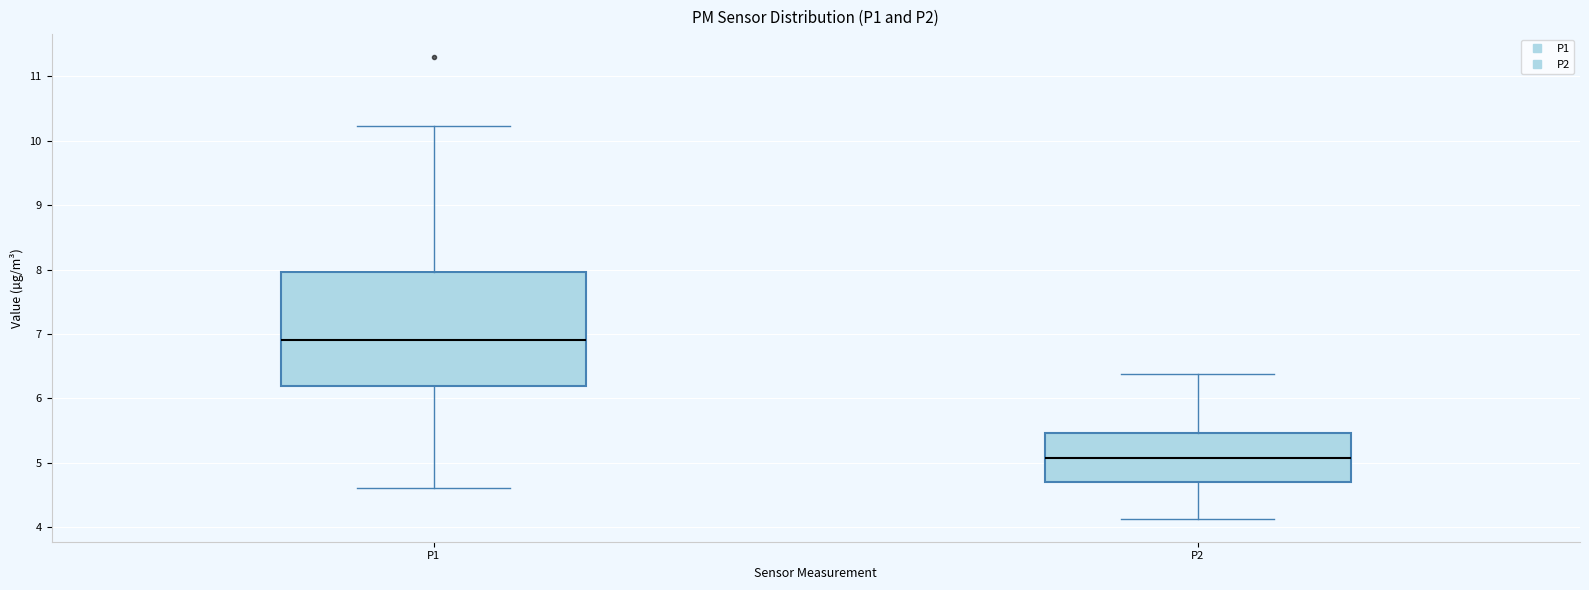

Reading left to right, read every box against the y-axis: the position of its median line, the range the box covers, and the ends of its whiskers. The values are not printed on the chart, so give them approximately, as read against the axis.

P1: median 6.9, box 6.2 to 8.0, whiskers 4.6 to 10.2
P2: median 5.1, box 4.7 to 5.5, whiskers 4.1 to 6.4